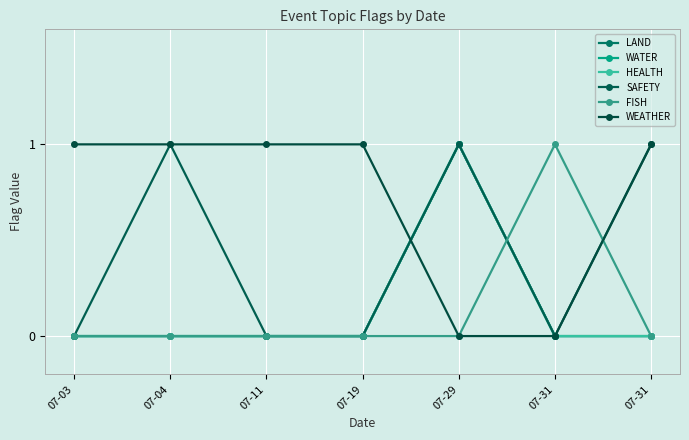

Is this an area chart (filled region under the line)?

No